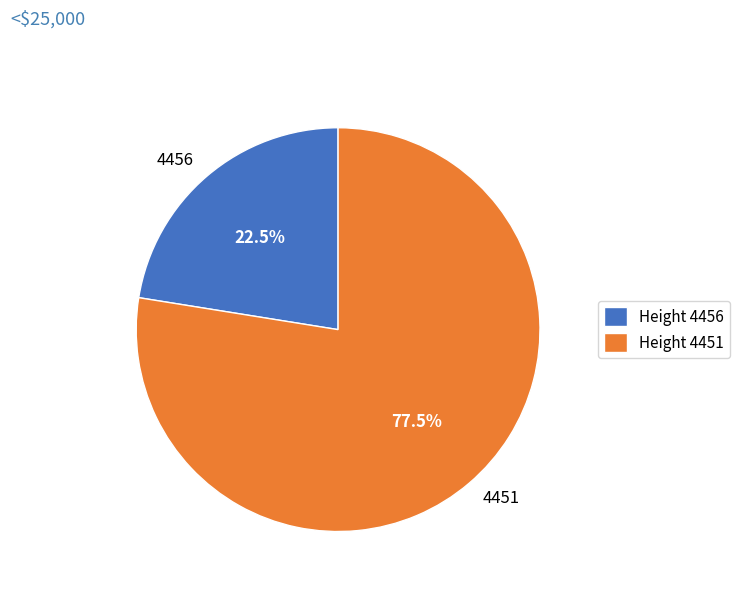

Which has a higher value, 4451 or 4456?

4451